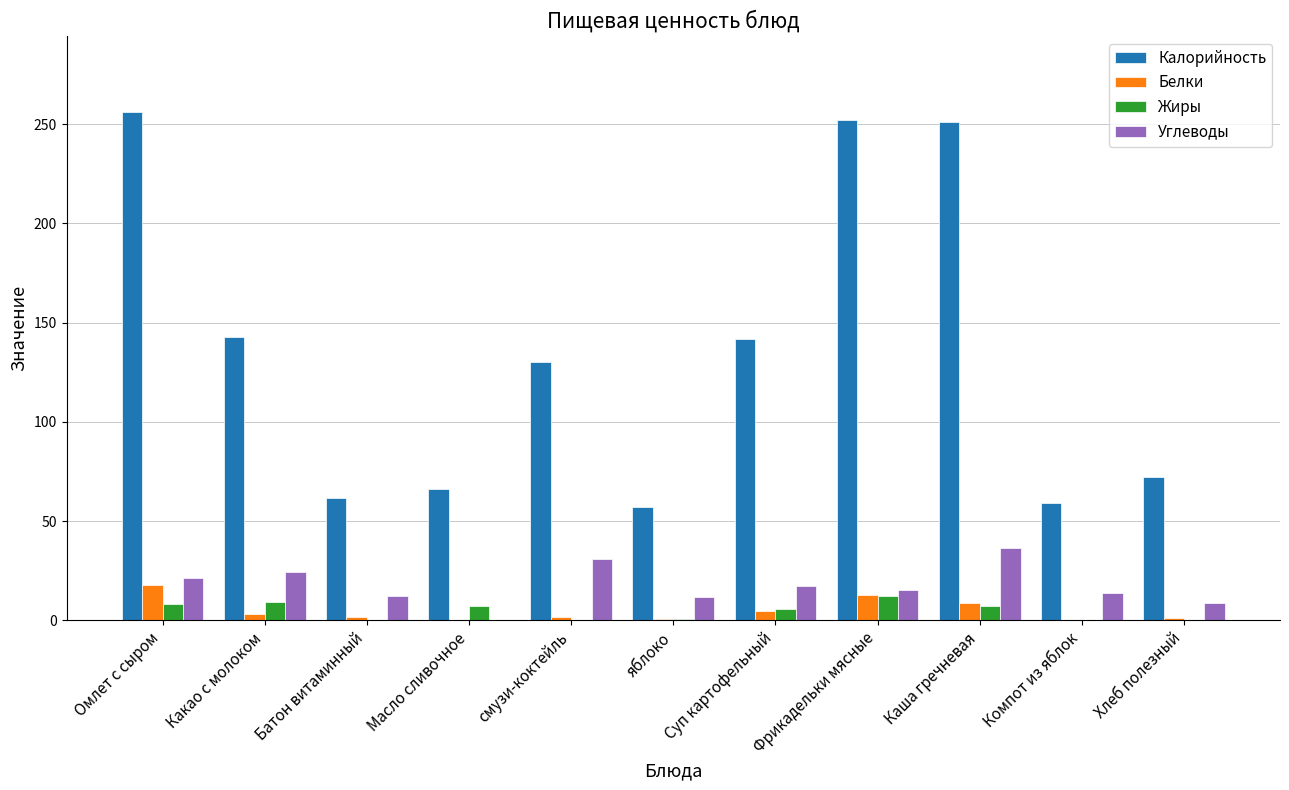

Is the value of Калорийность at Какао с молоком greater than the value of Жиры at Батон витаминный?

Yes